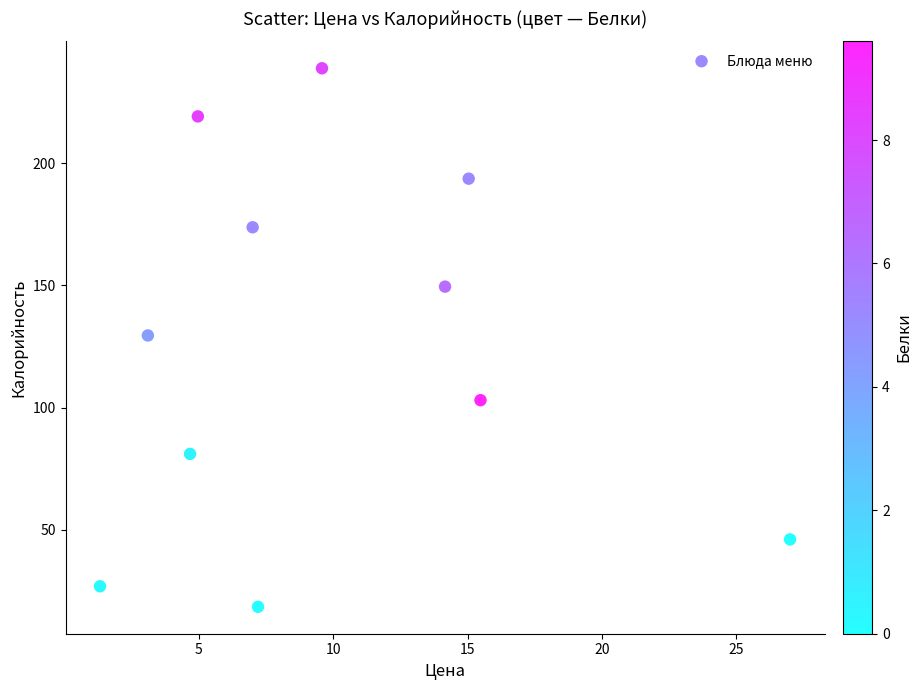

What is the average X value?

10.0